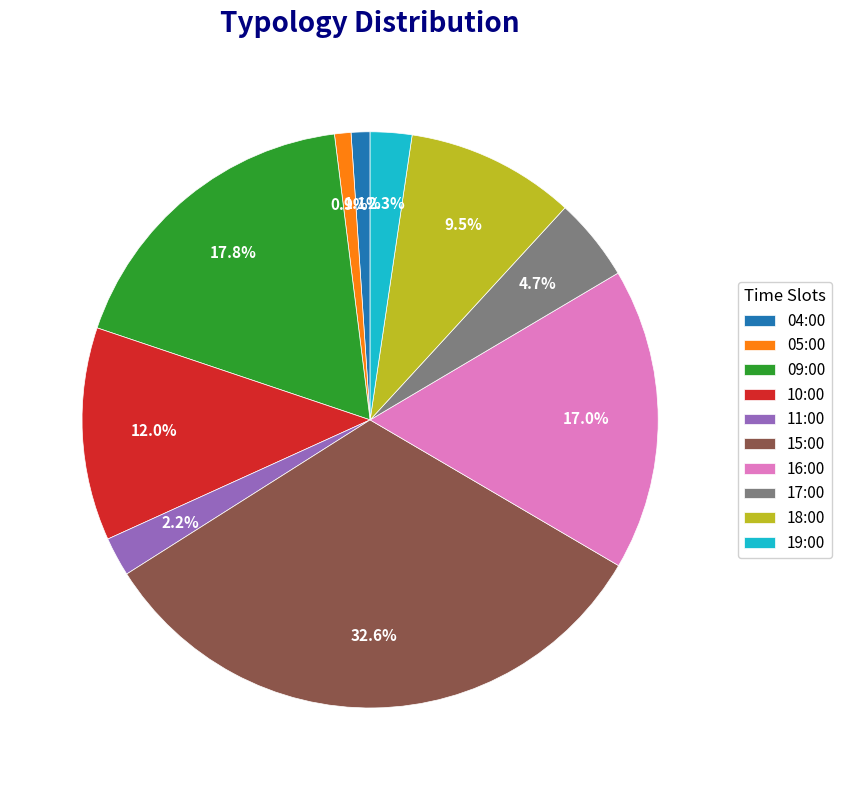

How many segments does this pie chart have?

10